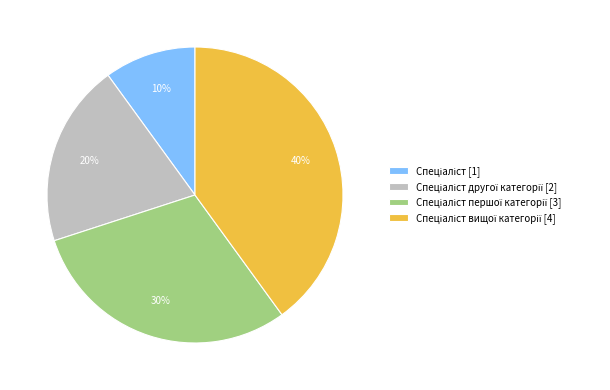

To the nearest percent, what is the difference between the largest and smallest slice percentages?

30%